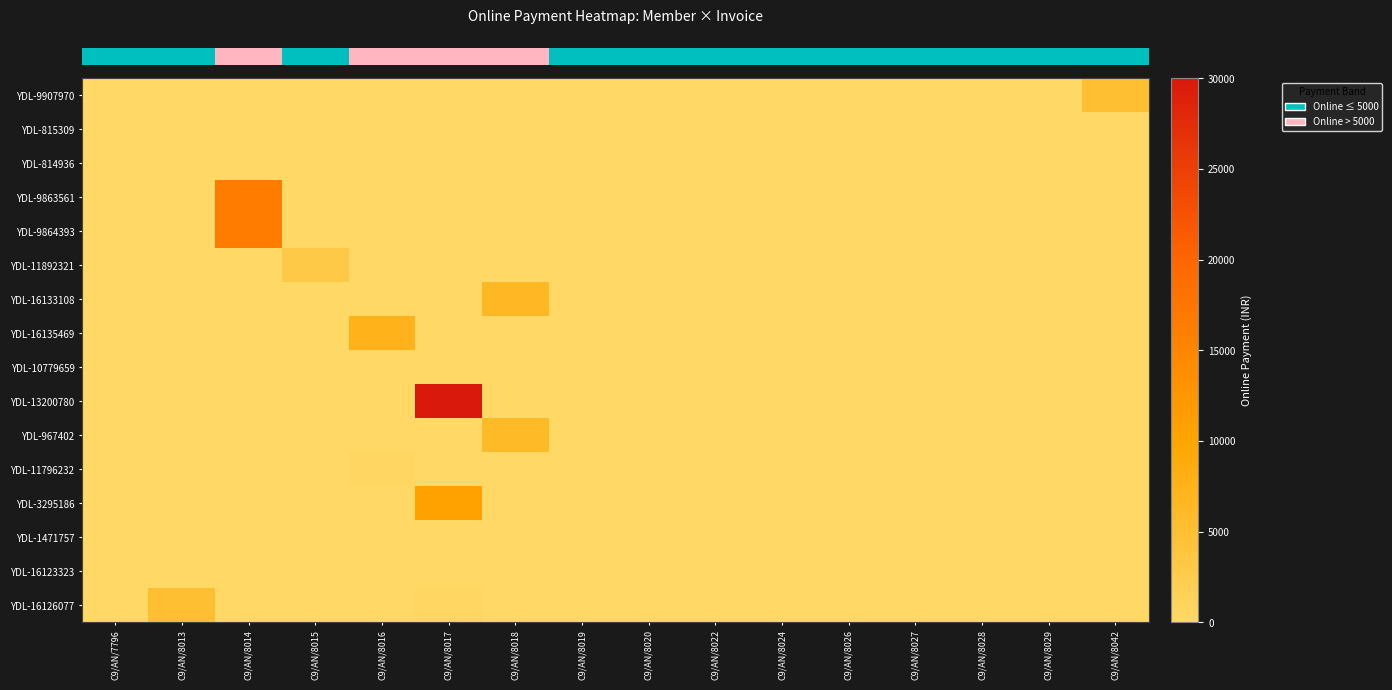

What is the spread (max minus min) of values at C9/AN/8018?

6500